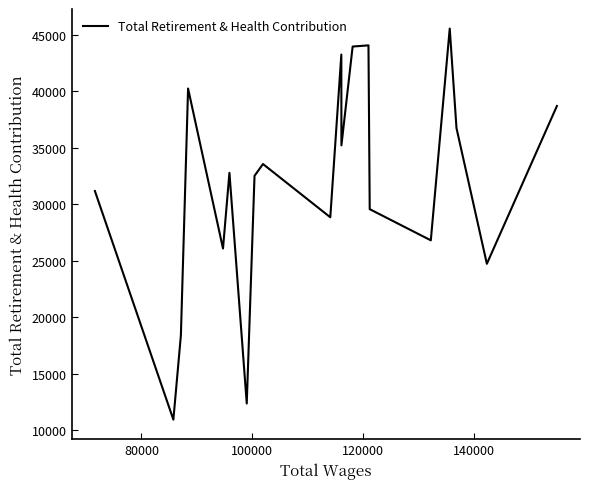

How many interior local peaks (higher than both neighbors) does the data have?

6